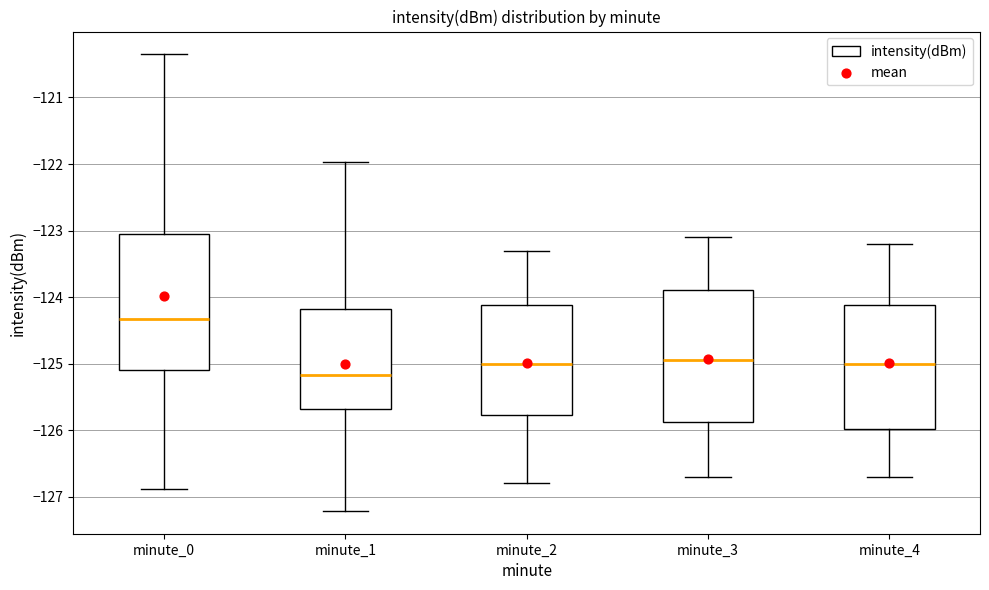

Where is the upper edge of the box for minute_1 on the y-axis? The values are not printed on the chart, so give them approximately, as read against the axis.

-124.2